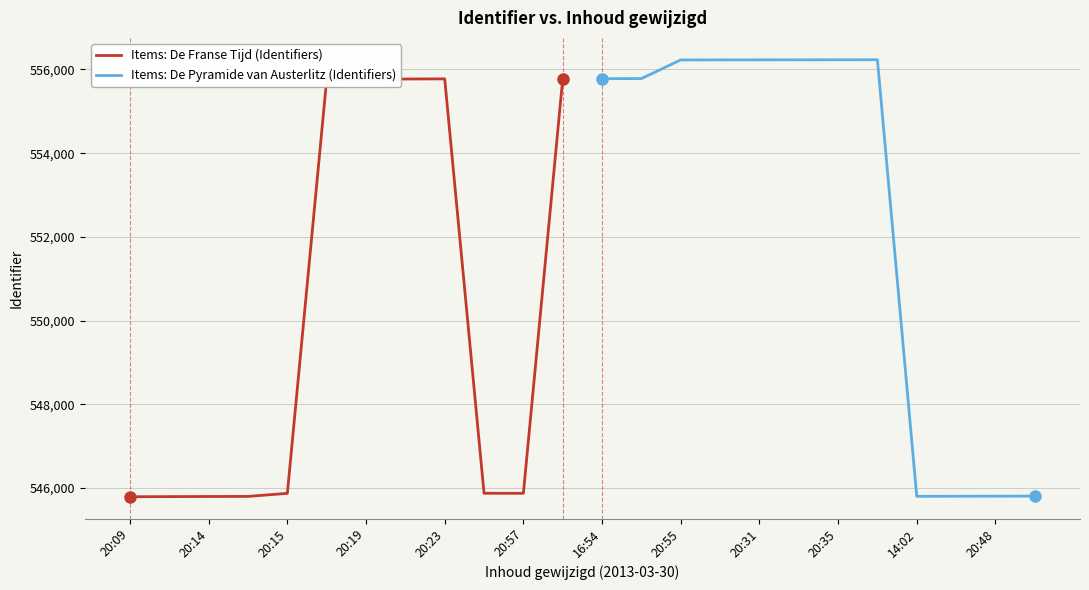

The value of Items: De Pyramide van Austerlitz (Identifiers) at 20:57 is 733856. True or false?

False